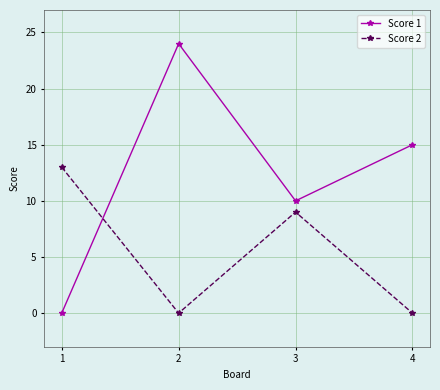

Is this an area chart (filled region under the line)?

No